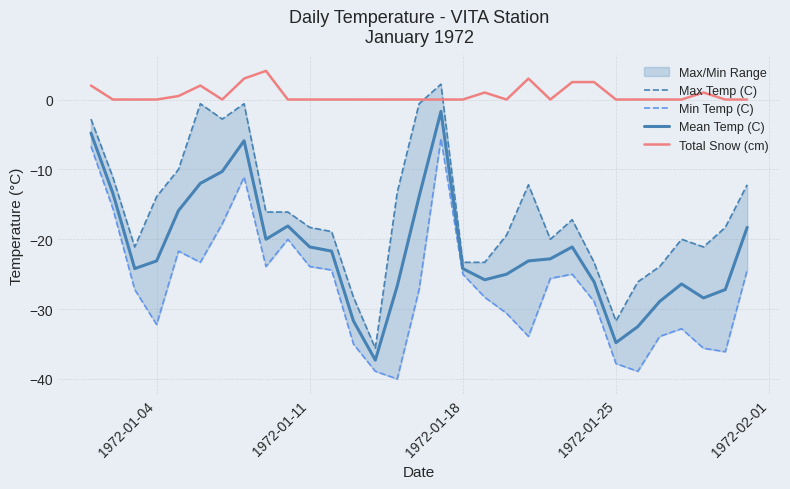

The Total Snow (cm) series shows 1.6 at 1972-01-25. True or false?

False